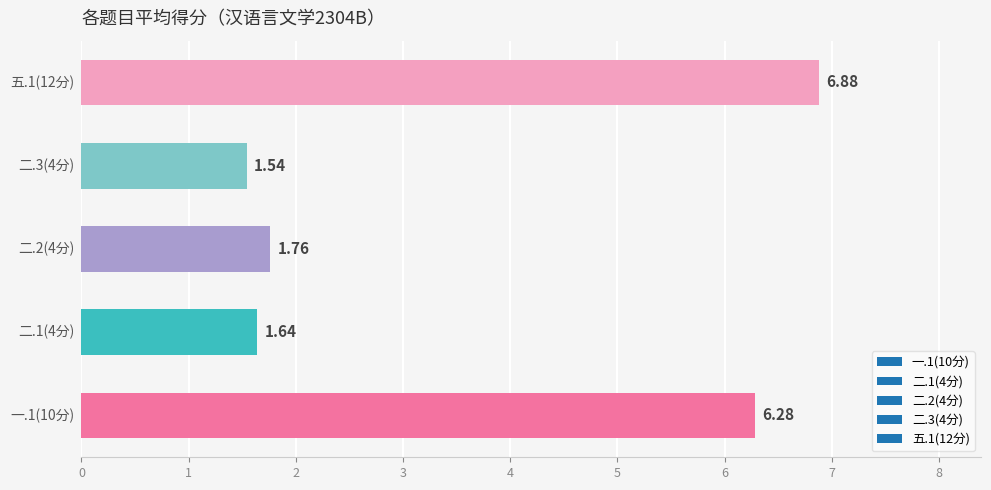

What is the difference between the second highest and minimum values?

4.7